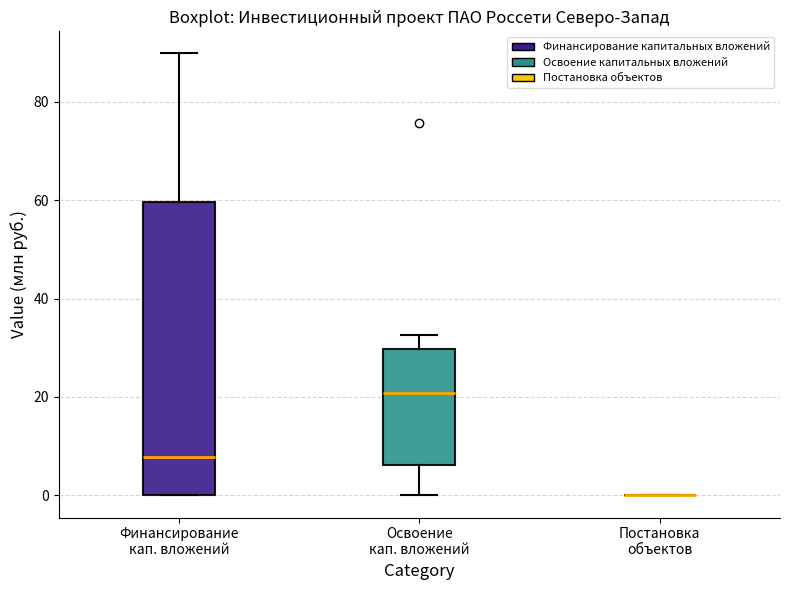

Reading left to right, read every box against the y-axis: the position of its median line, the range the box covers, and the ends of its whiskers. The values are not printed on the chart, so give them approximately, as read against the axis.

Финансирование кап. вложений: median 8, box 0 to 60, whiskers 0 to 90
Освоение кап. вложений: median 20, box 6 to 30, whiskers 0 to 32
Постановка объектов: box collapsed to a line at 0, whiskers 0 to 0